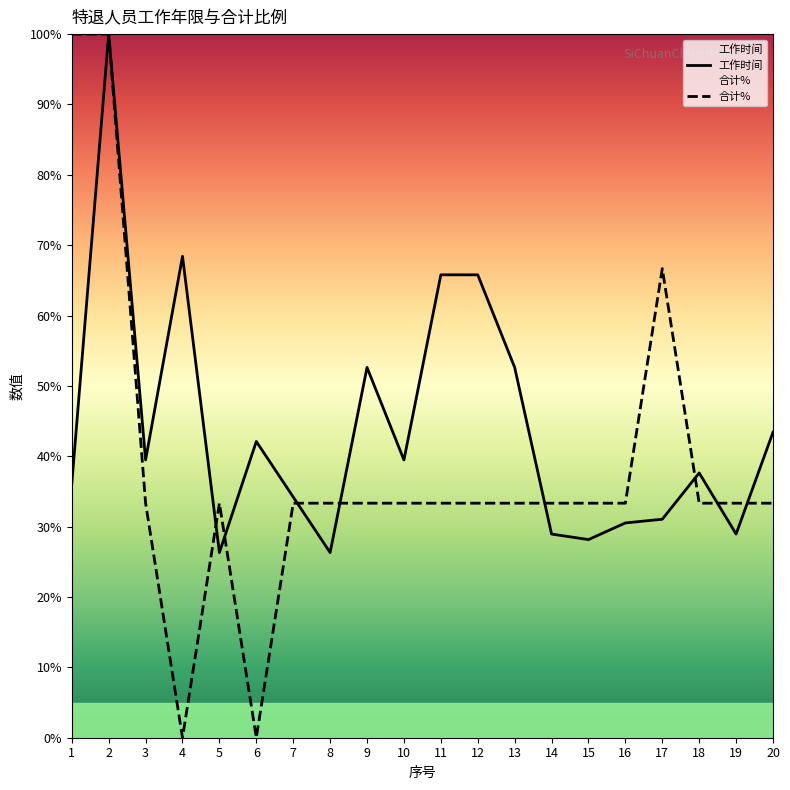

After their last crossing, which series has the higher values: 工作时间 or 合计%?

工作时间